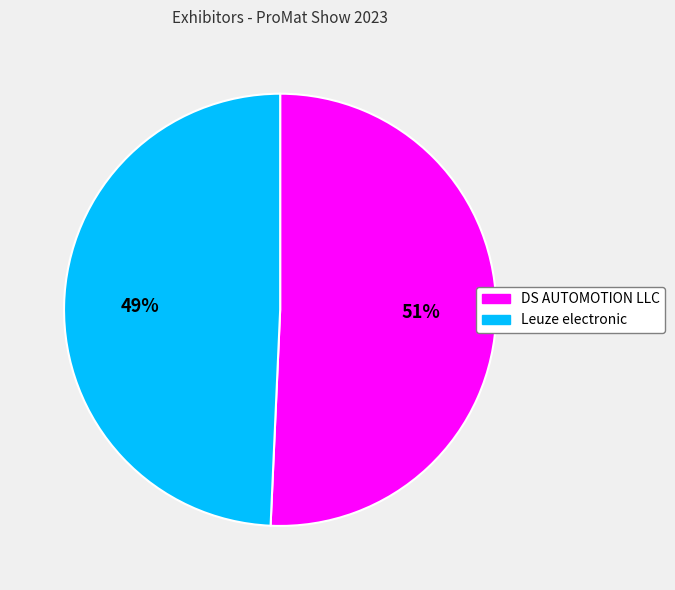

Which category has the biggest portion of the pie?

DS AUTOMOTION LLC